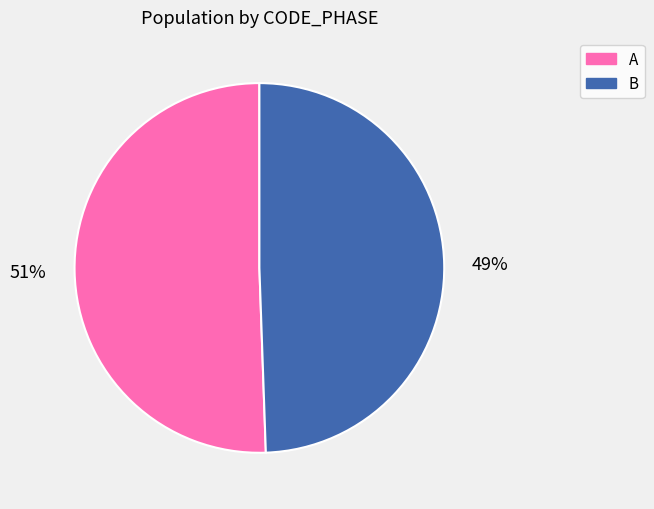

To the nearest percent, what percentage of the pie is B?

49%